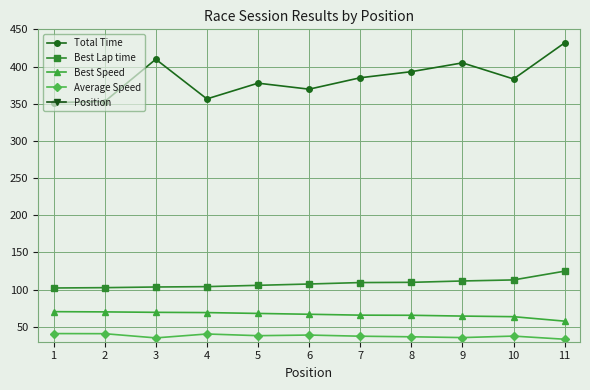

Is the value of Total Time at 5 greater than the value of Best Lap time at 7?

Yes